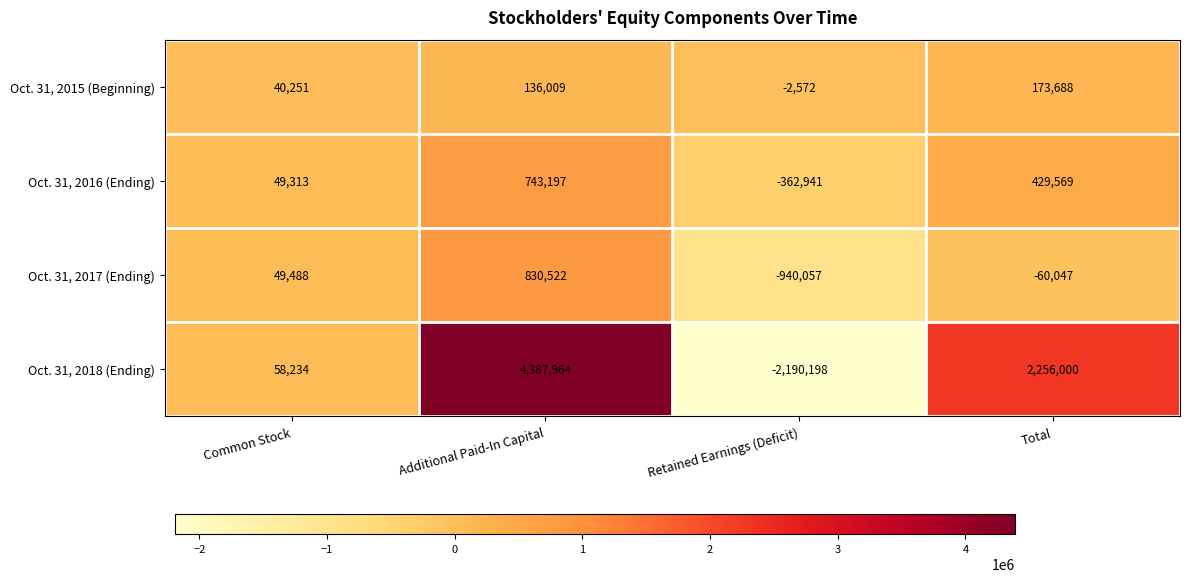

What is the approximate value of Oct. 31, 2018 (Ending) at Retained Earnings (Deficit), to the nearest 10?

-2190200